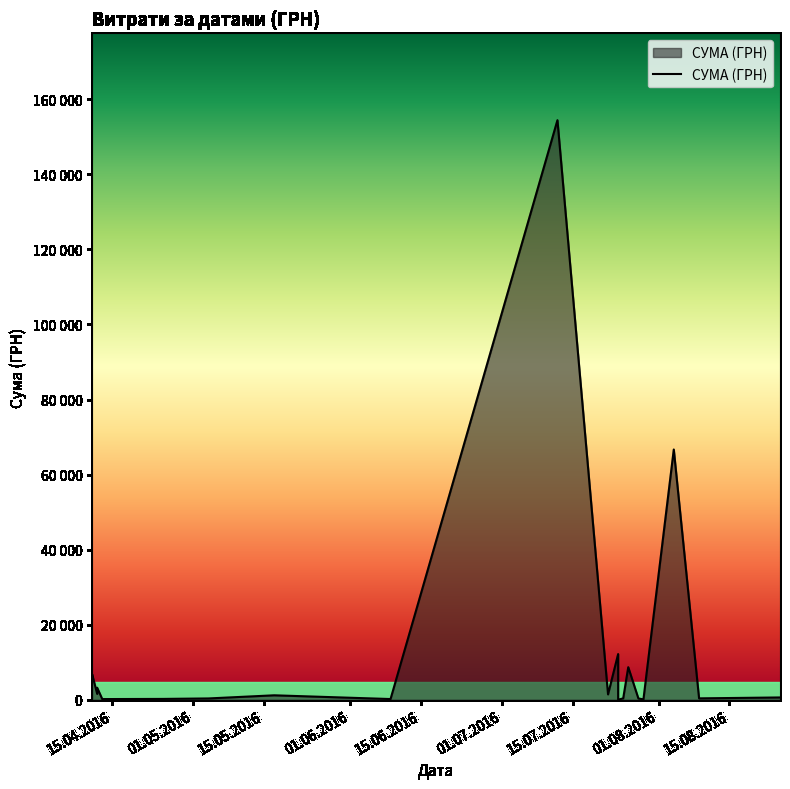

What is the label of the 20th point from the left?

11.04.2016